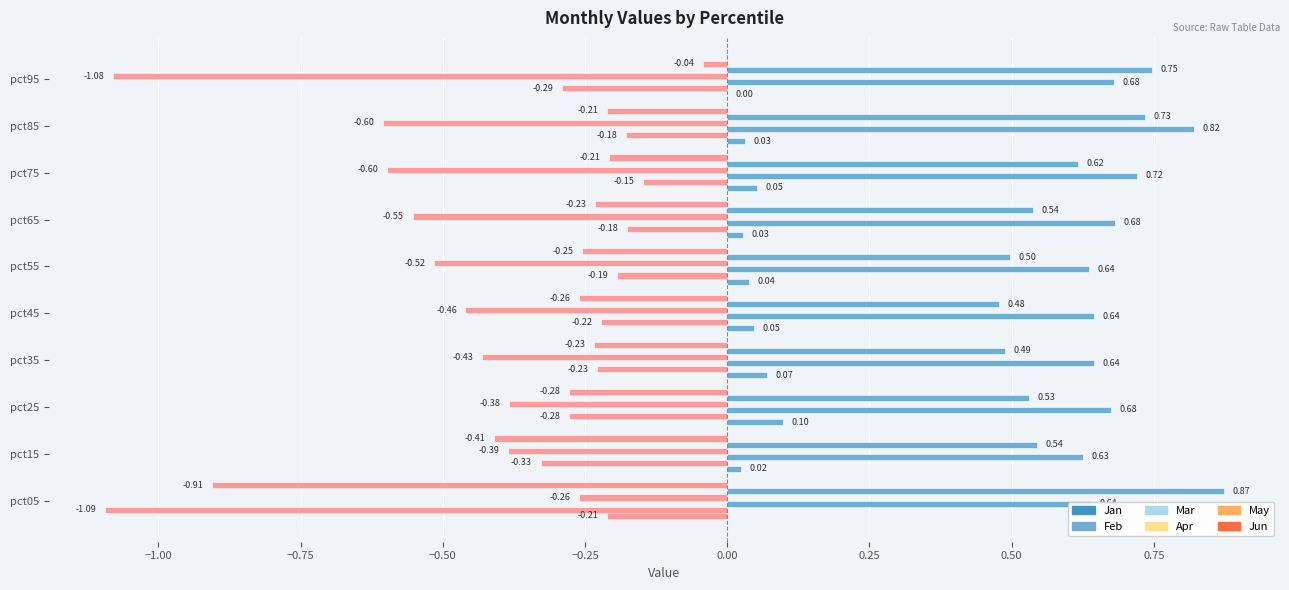

Which series has the largest total across all categories?

Mar